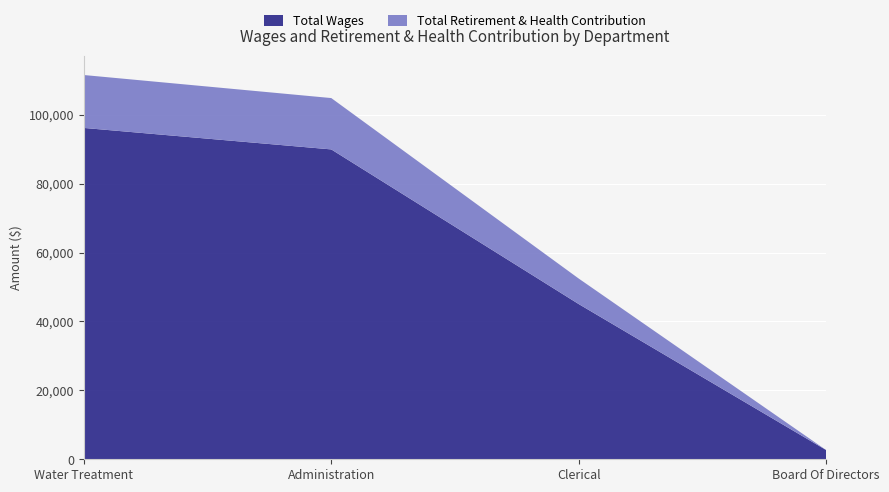

Reading right to left, list all the values displayed in this chart.

Total Wages: Board Of Directors=2649	Clerical=45033	Administration=89921	Water Treatment=96155
Total Retirement & Health Contribution: Board Of Directors=0	Clerical=7405	Administration=14902	Water Treatment=15355